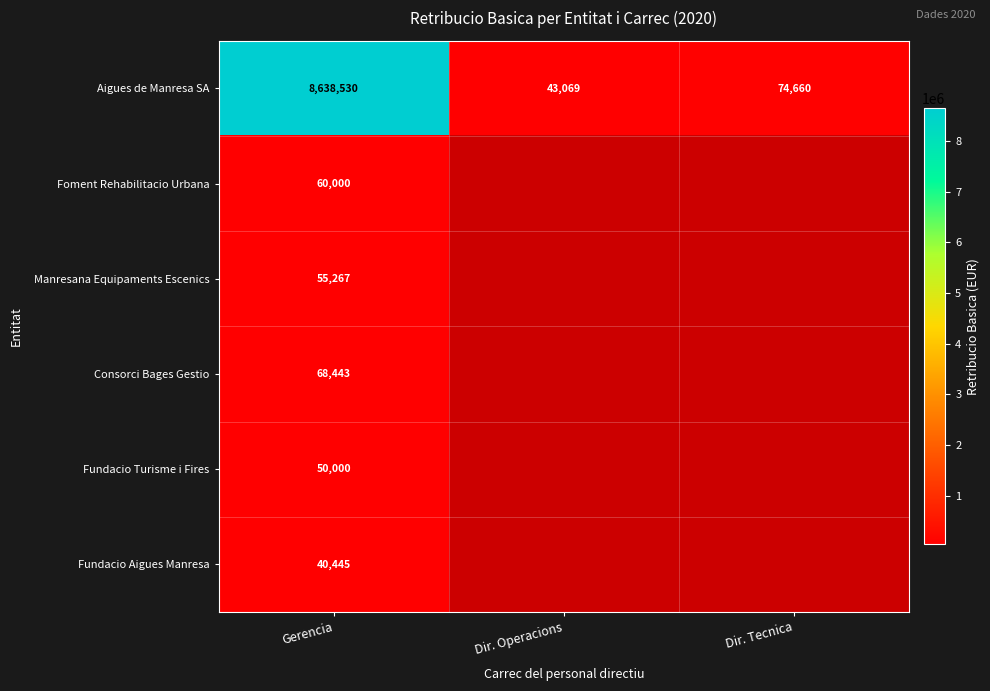

At which label does Aigues de Manresa SA reach its peak?

Gerencia